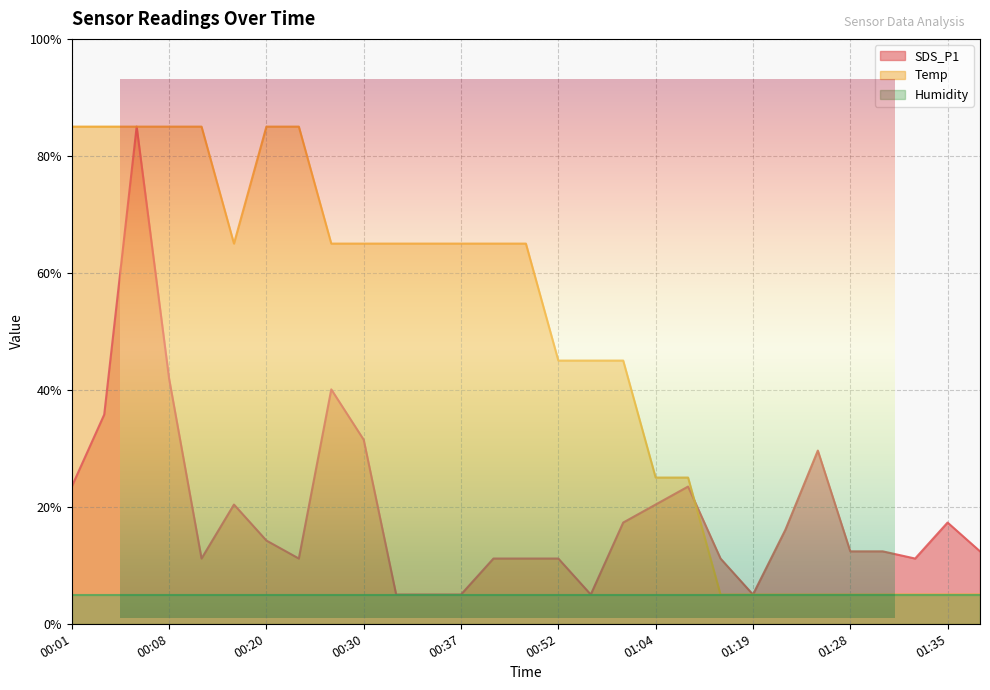

Read the Temp value at 01:02.

45.0